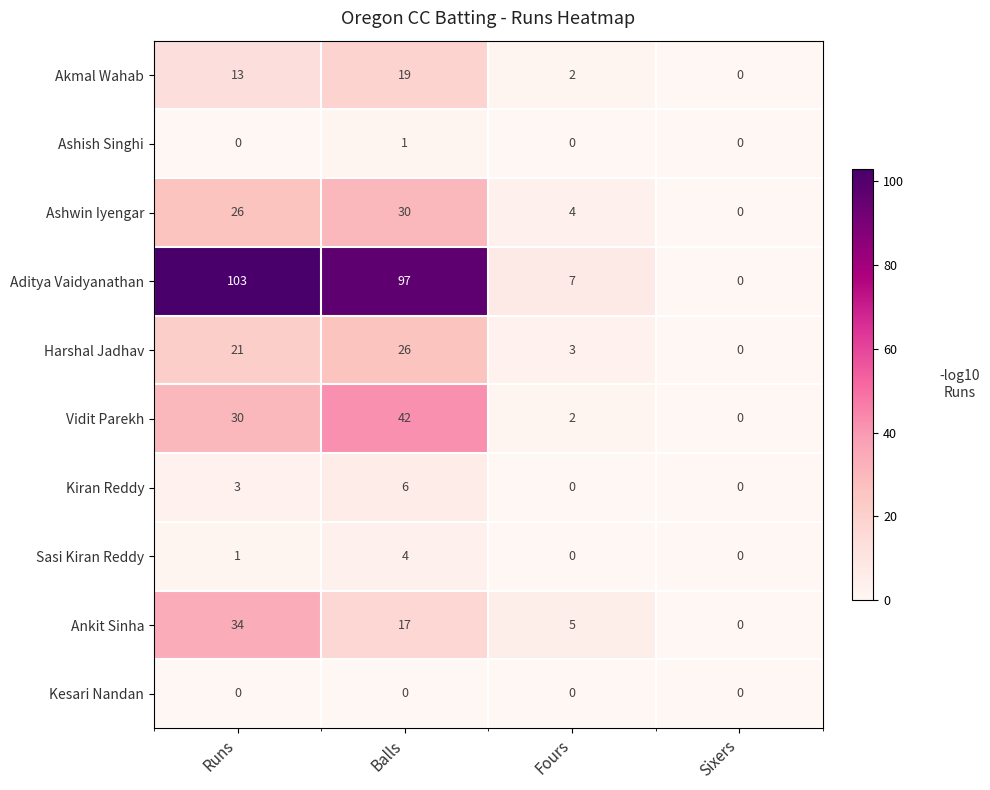

At which label does Ashwin Iyengar reach its minimum?

Sixers